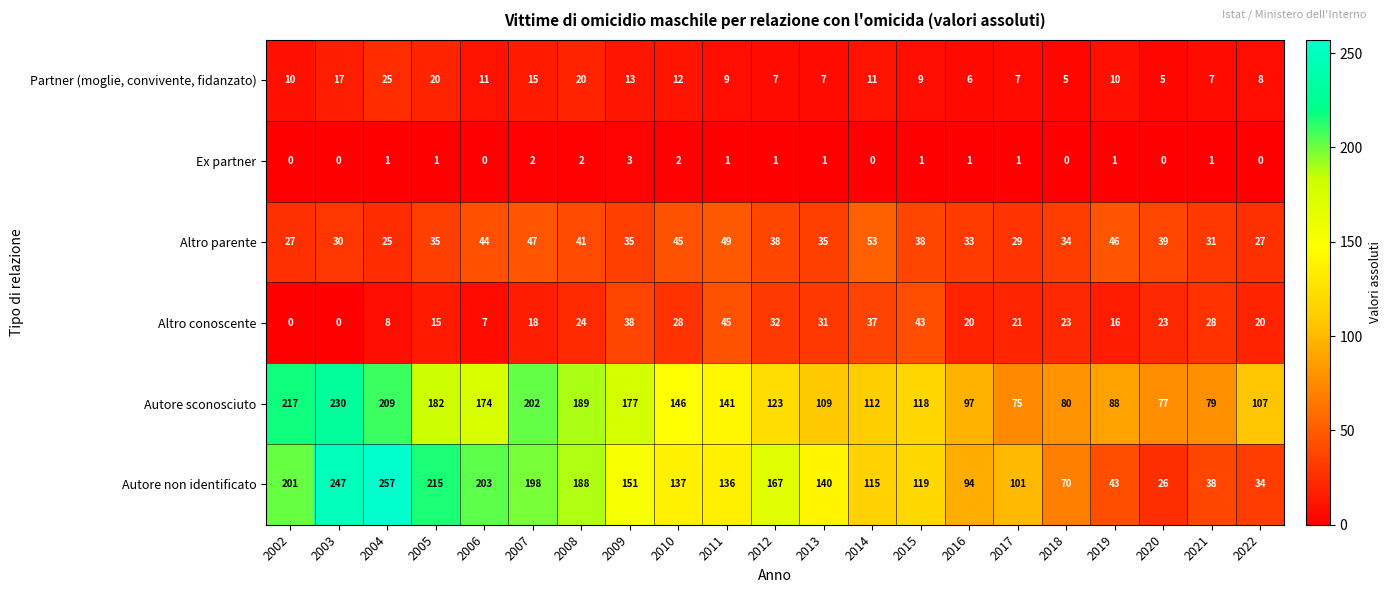

At 2005, list the series in order from smallest to largest.

Ex partner, Altro conoscente, Partner (moglie, convivente, fidanzato), Altro parente, Autore sconosciuto, Autore non identificato